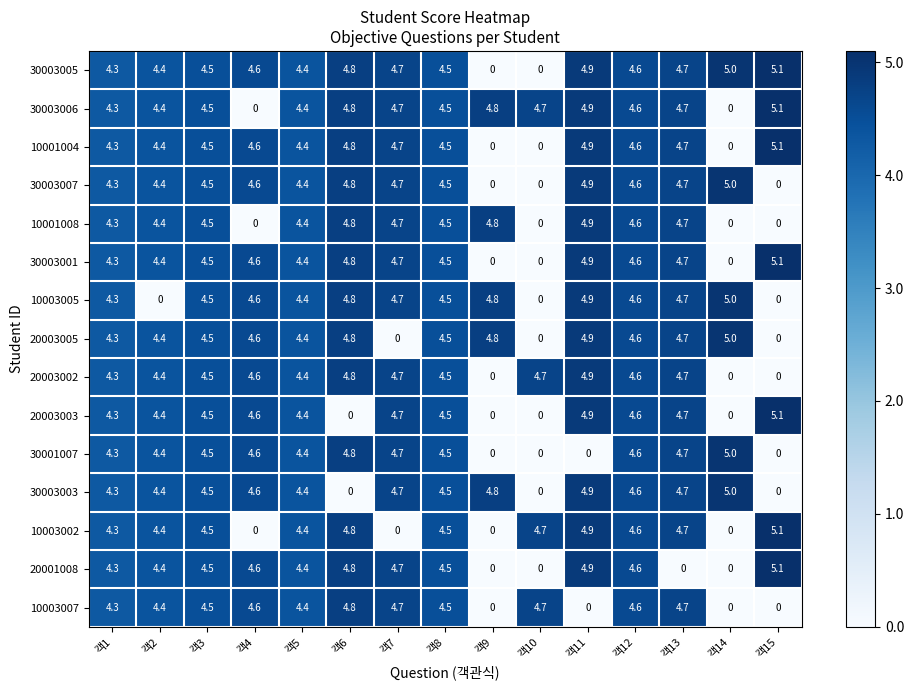

What is the spread (max minus min) of values at 객6?

4.8